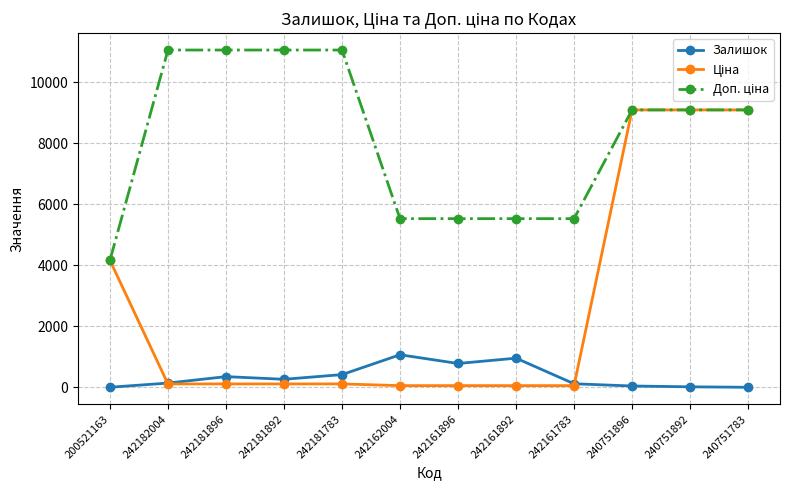

At how many categories does at least one series exceed 10045?

4